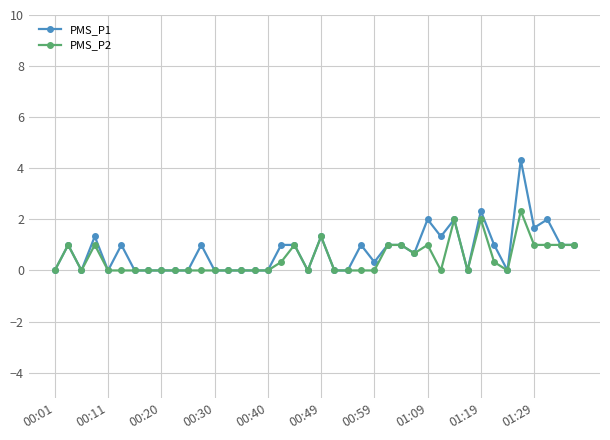

Rank the series by their maximum value, from lowest to highest.

PMS_P2, PMS_P1